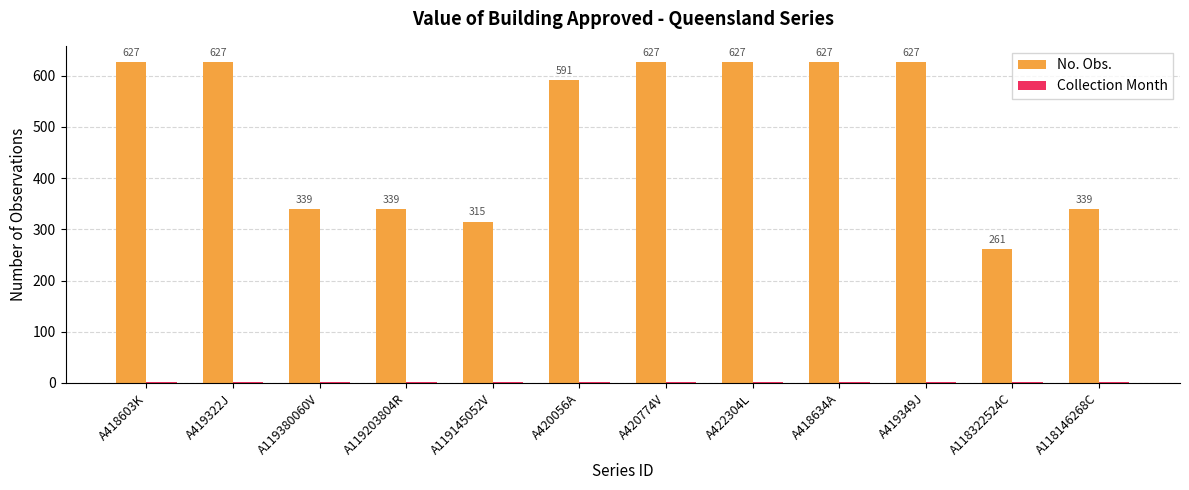

Is it true that No. Obs. equals 627 at A419349J?

True